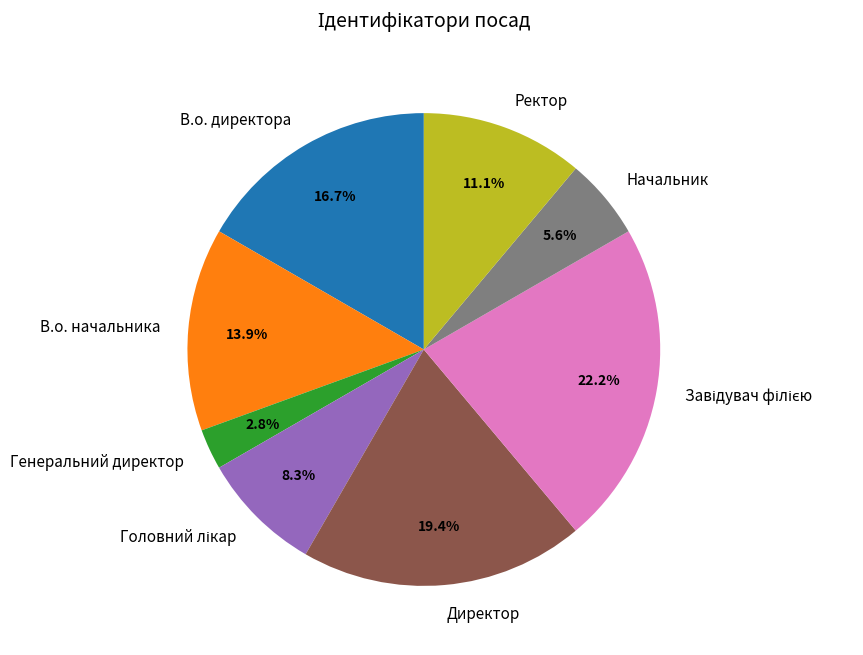

Does В.о. начальника represent more than half of the total?

No